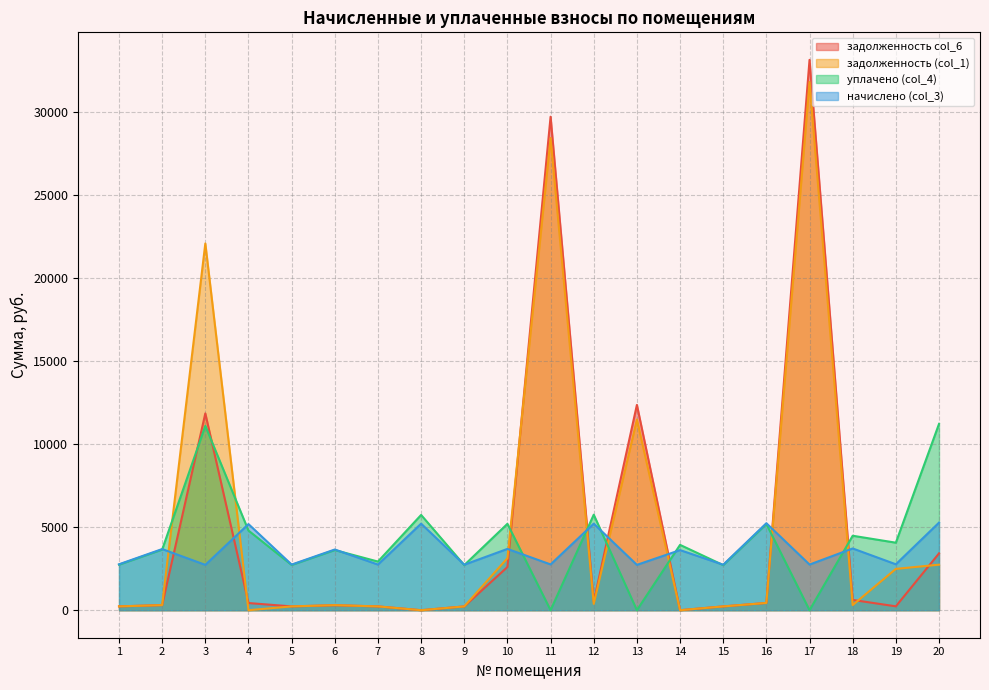

How many values in the задолженность (col_1) series are below 309?

10